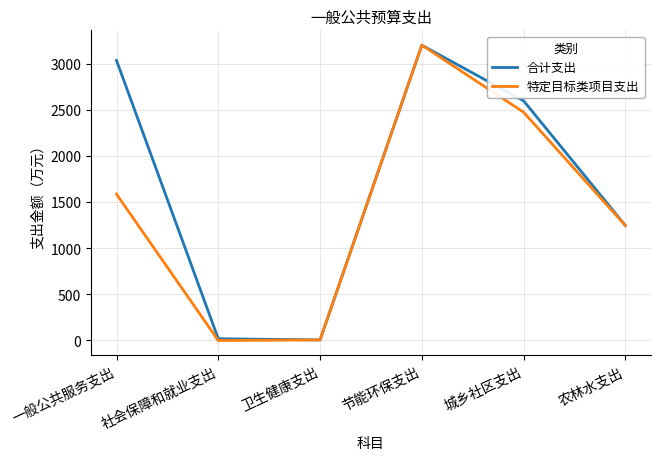

What position from the right is 社会保障和就业支出?

5